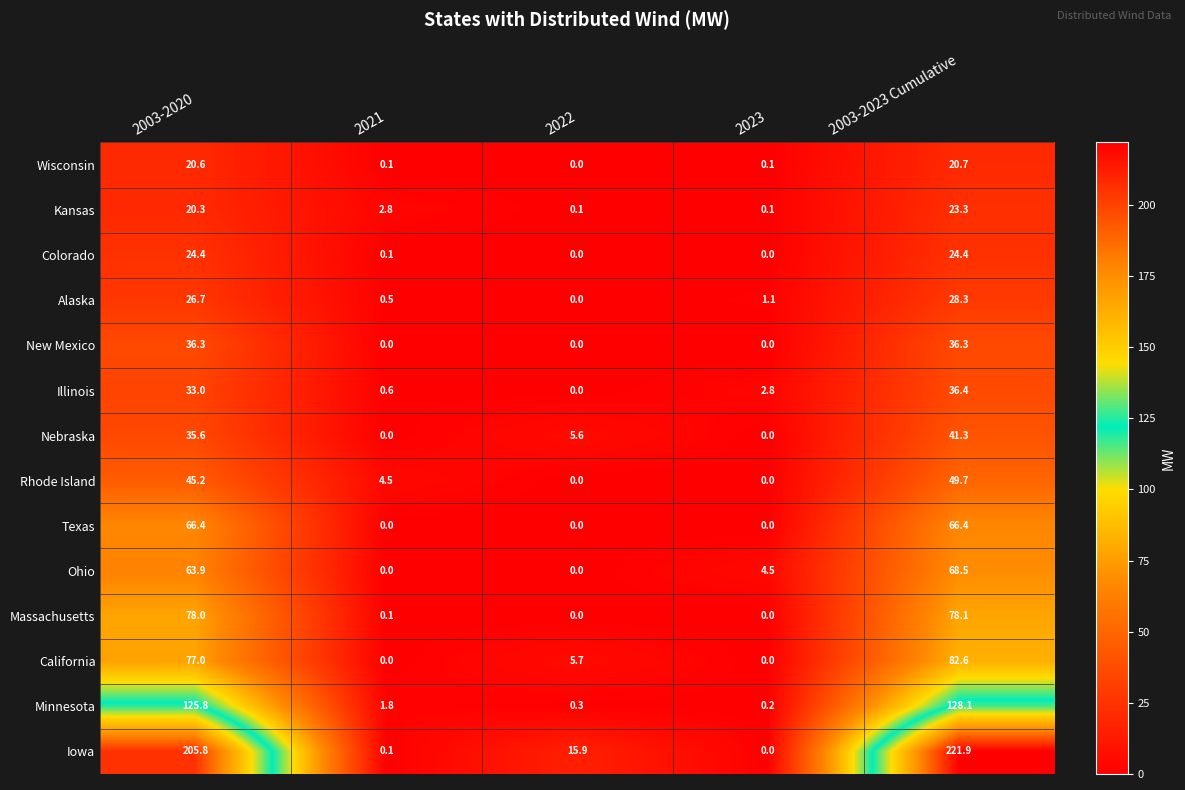

What is the highest value of the Minnesota series?

128.1